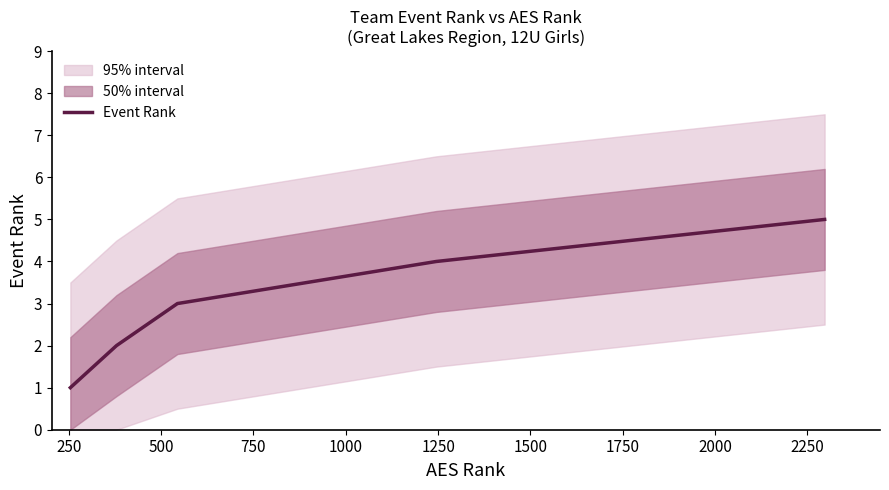

Reading left to right, list all the values displayed in this chart.

1	2	3	4	5